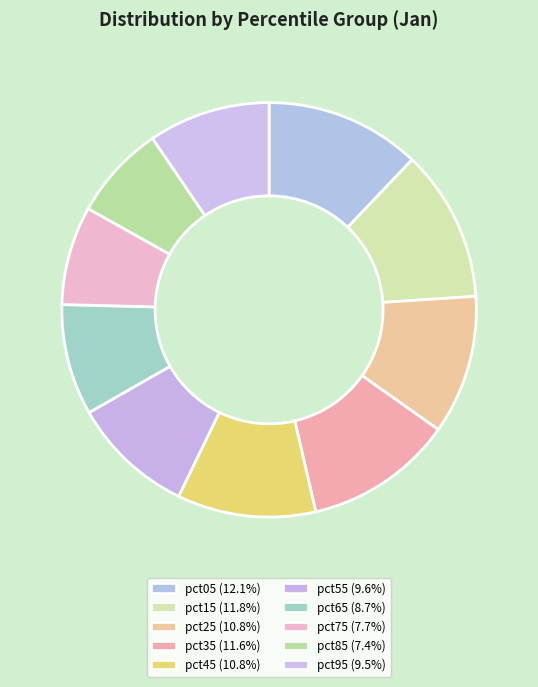

How many segments does this pie chart have?

10